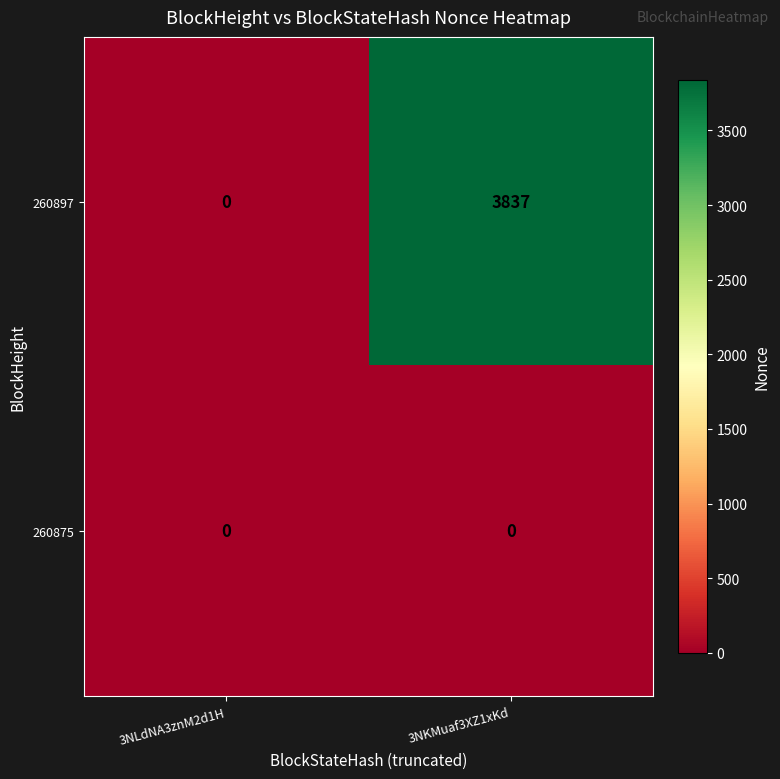

What is the difference between the 260897 values at 3NKMuaf3XZ1xKd and 3NLdNA3znM2d1H?

3837